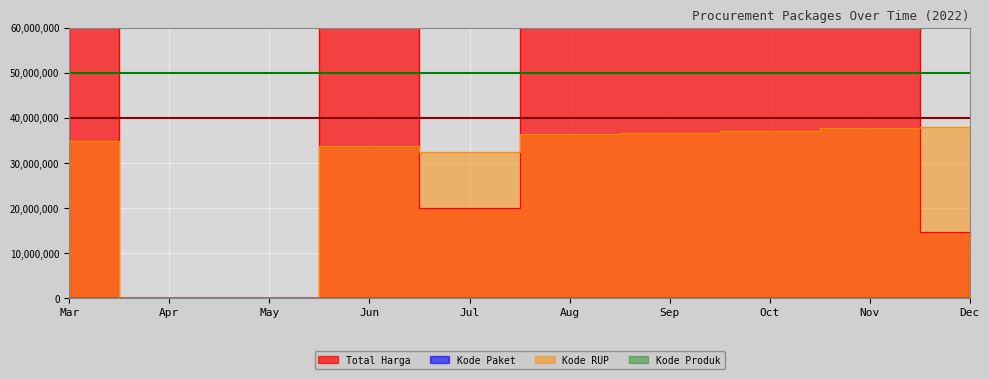

Where is Total Harga nearest to the value 738079500?

Mar